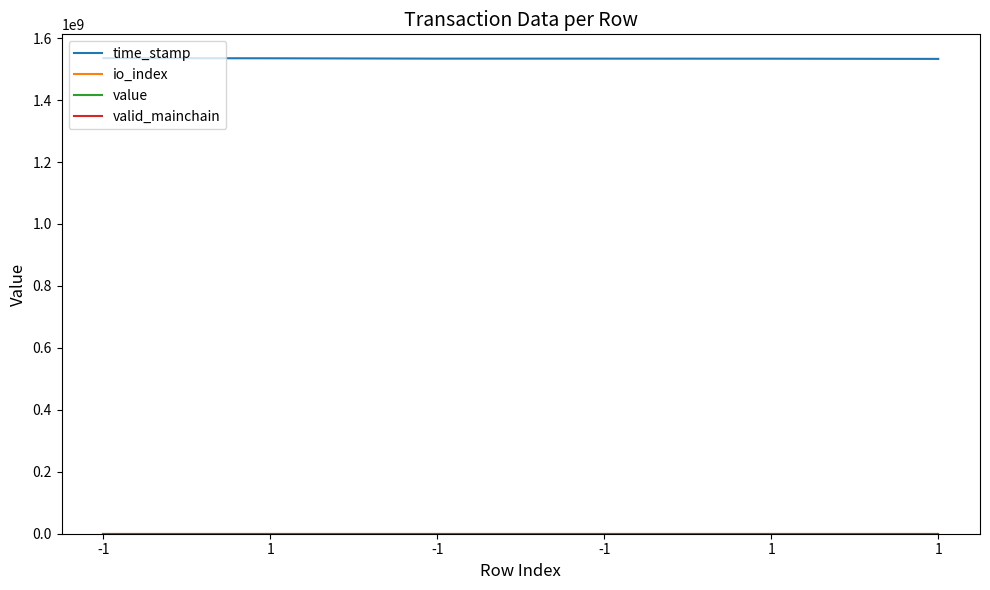

Is the value of valid_mainchain at -1 greater than the value of io_index at -1?

No